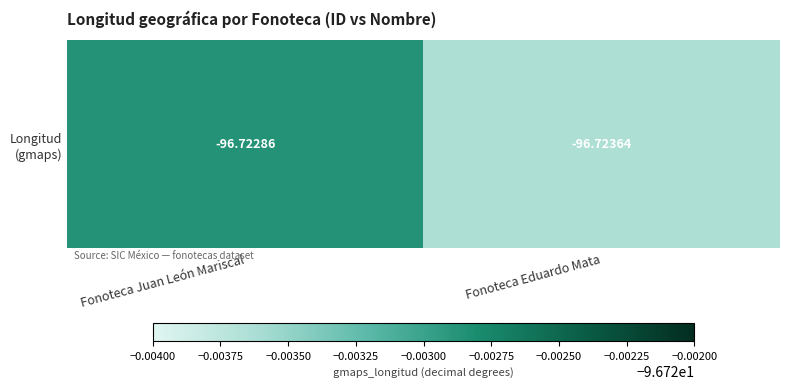

List the labels in order of value, smallest first.

Fonoteca Eduardo Mata, Fonoteca Juan León Mariscal